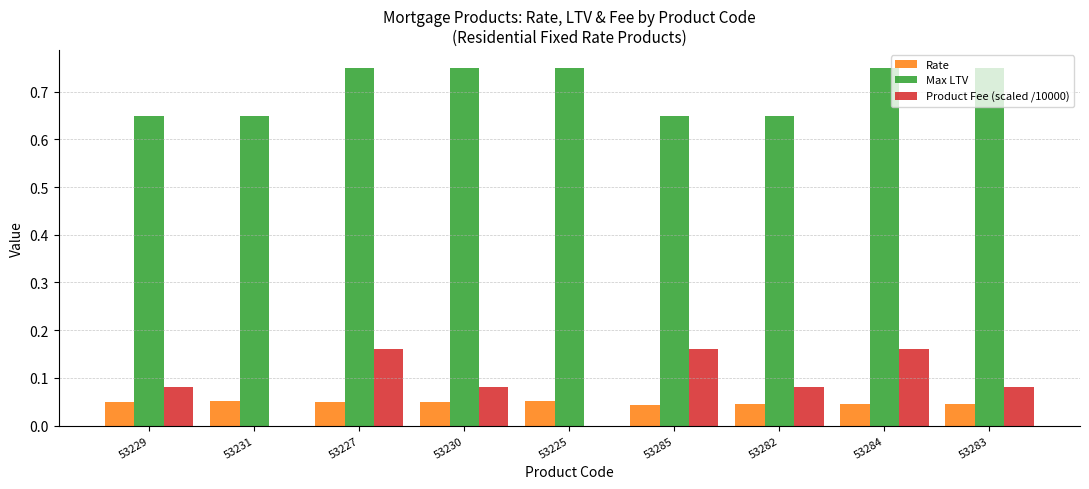

Which series has the largest total across all categories?

Max LTV